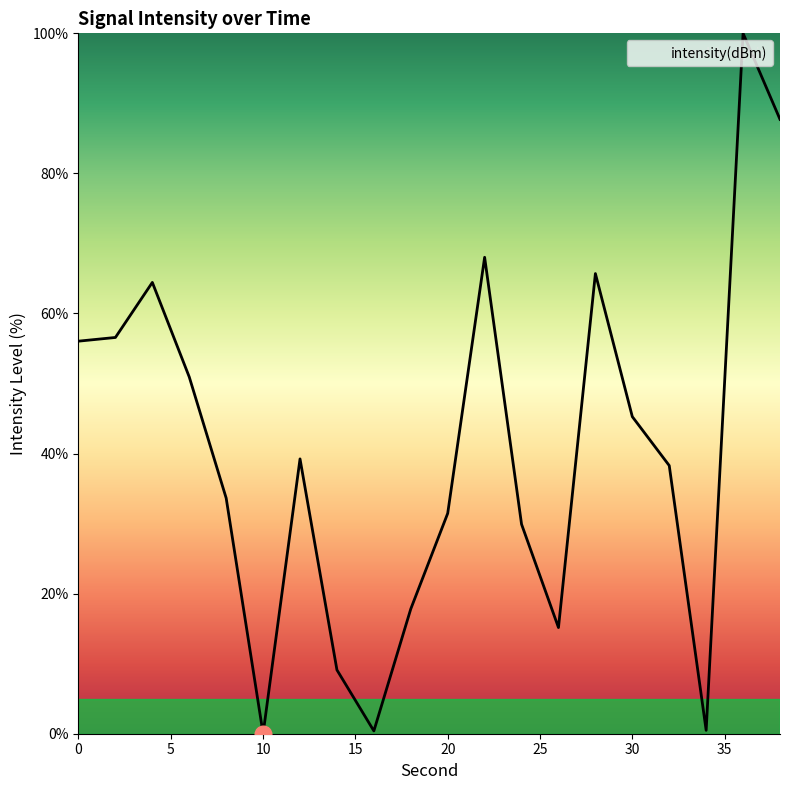

What is the maximum value shown in the chart?

100.0